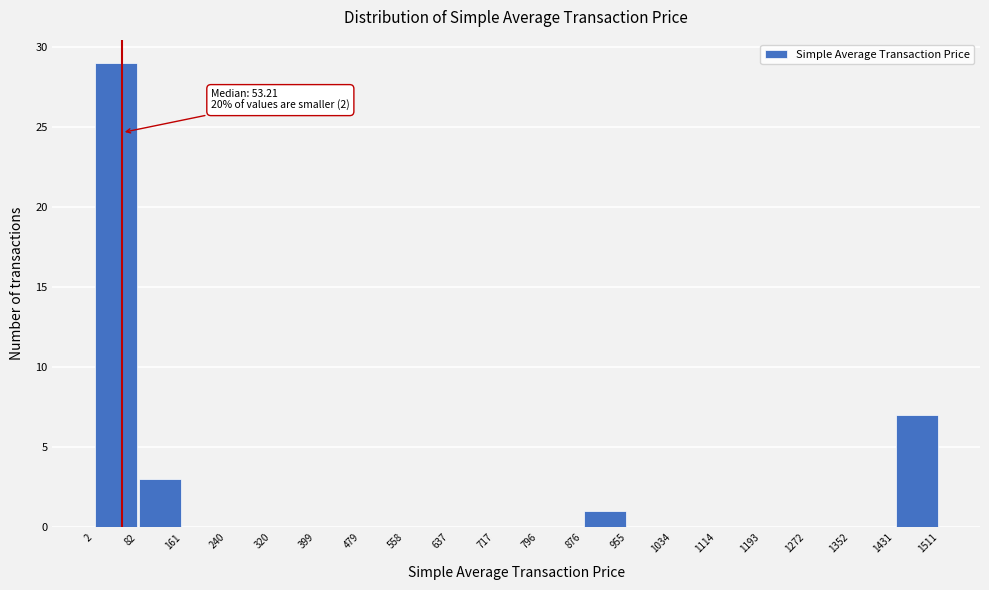

Which range on the x-axis has the tallest bar?

2 to 82